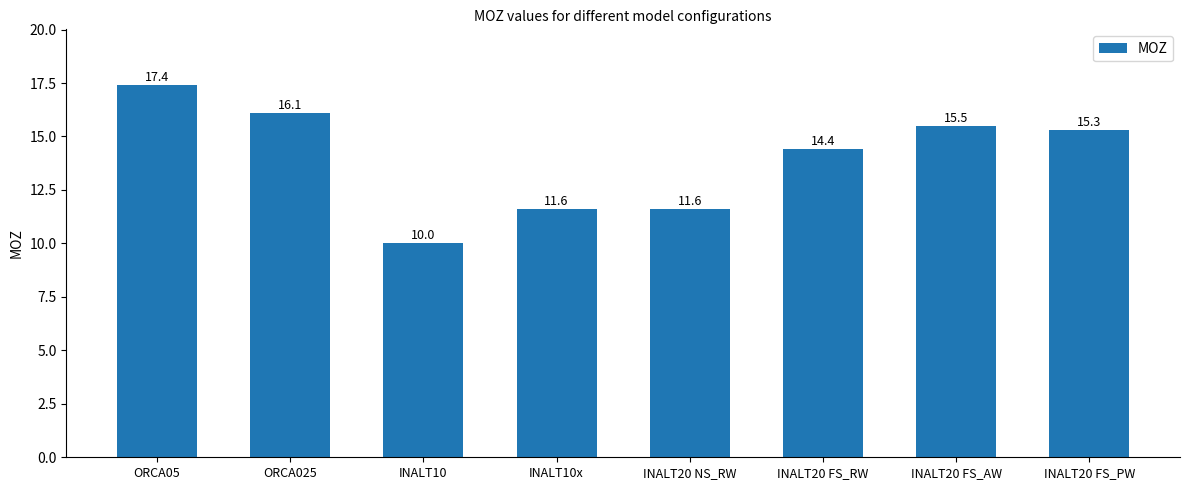

What is the maximum value shown in the chart?

17.4